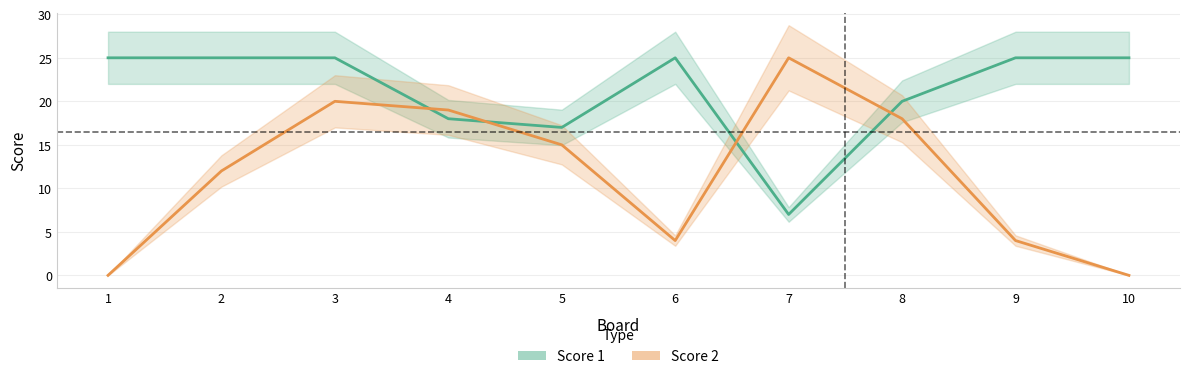

True or false: Score 2 has a value of 4 at 6.

True